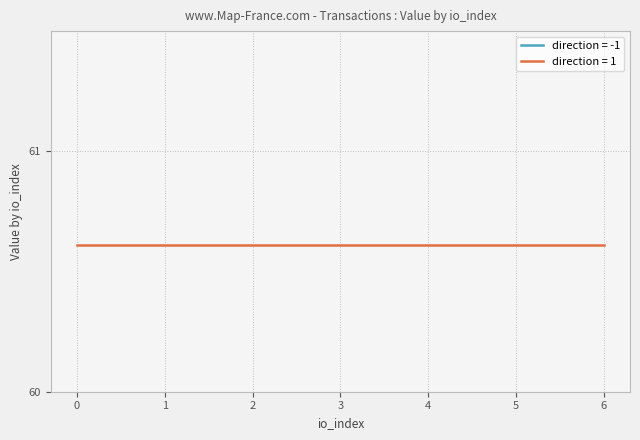

The value series shows 60.6 at 1_2. True or false?

True